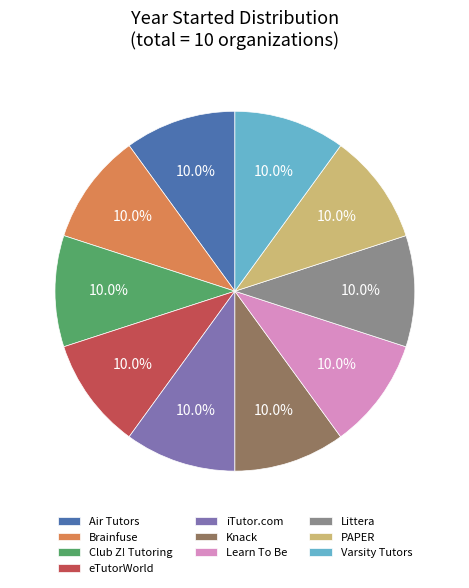

Approximately how many times larger is the value at iTutor.com compared to Brainfuse?

1.0